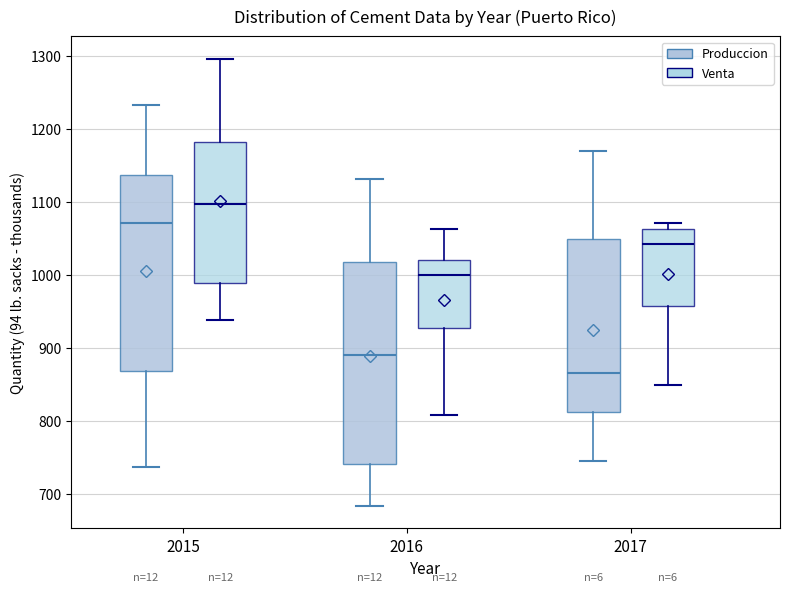

Which box has the highest median line?

2015 (Venta)